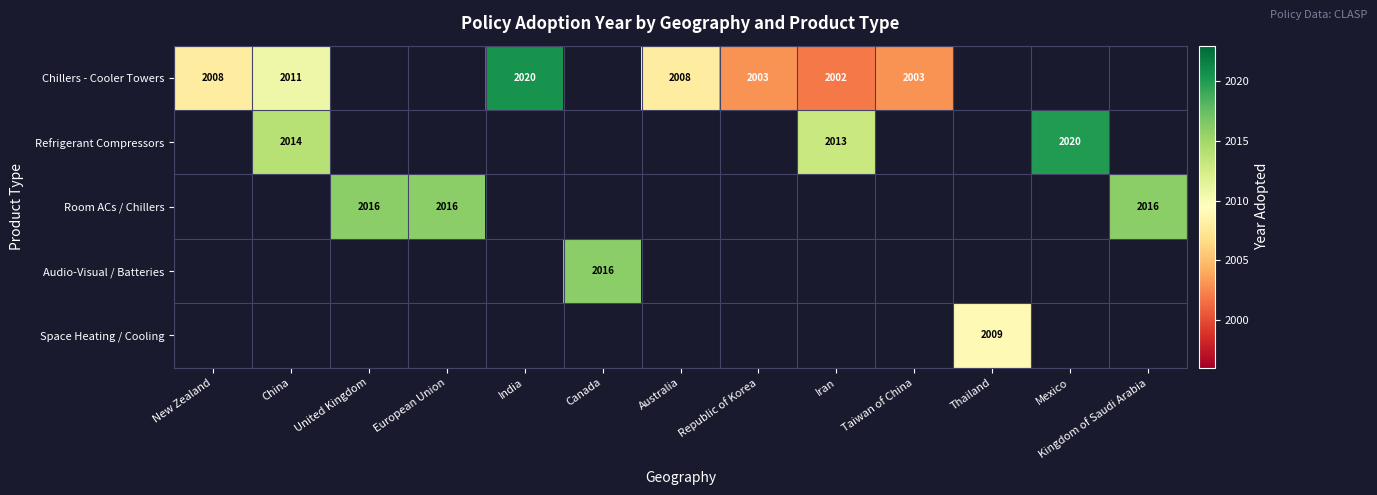

True or false: Chillers - Cooler Towers has a value of 3372 at Taiwan of China.

False